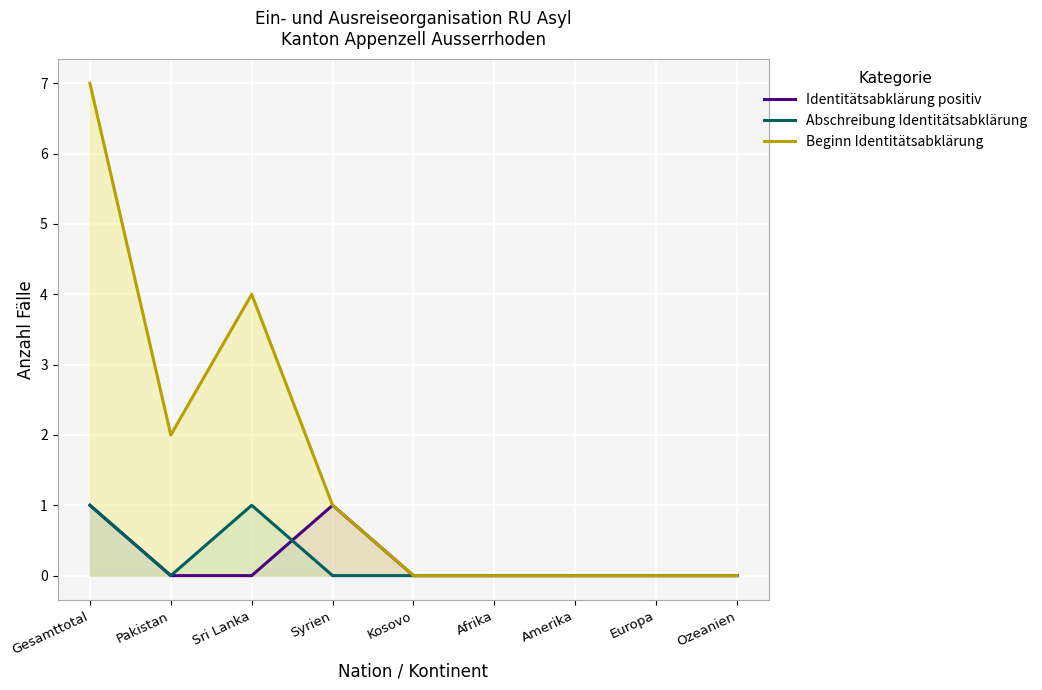

Reading left to right, list all the values displayed in this chart.

Identitätsabklärung positiv: 1	0	0	1	0	0	0	0	0
Abschreibung Identitätsabklärung: 1	0	1	0	0	0	0	0	0
Beginn Identitätsabklärung: 7	2	4	1	0	0	0	0	0